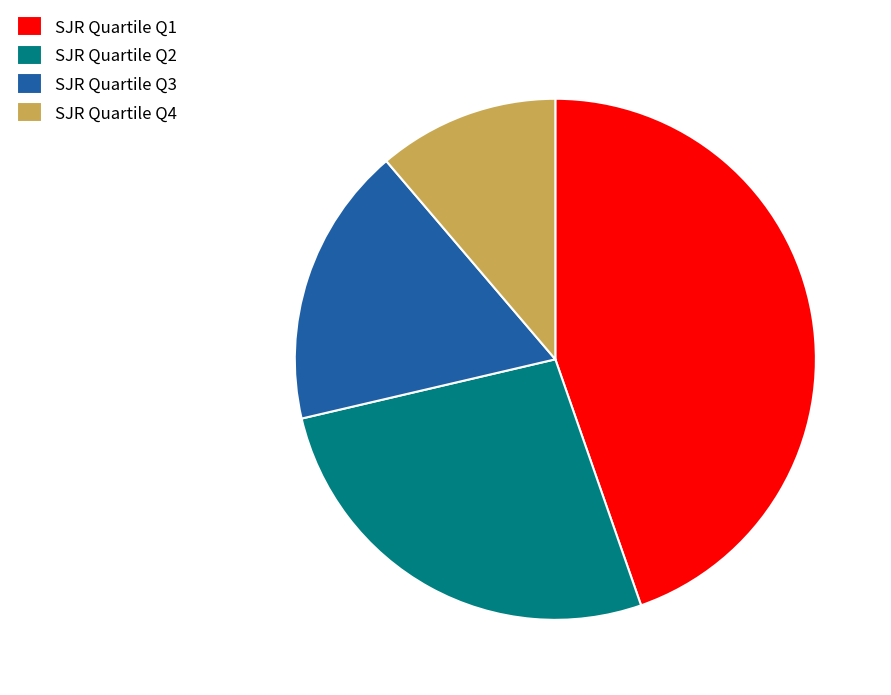

Does any single category account for the majority?

No